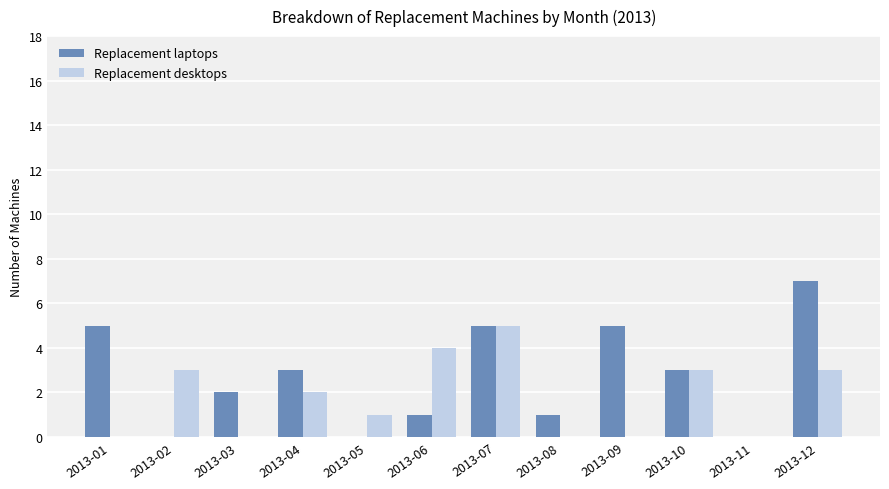

What is the sum of all Replacement laptops values?

32